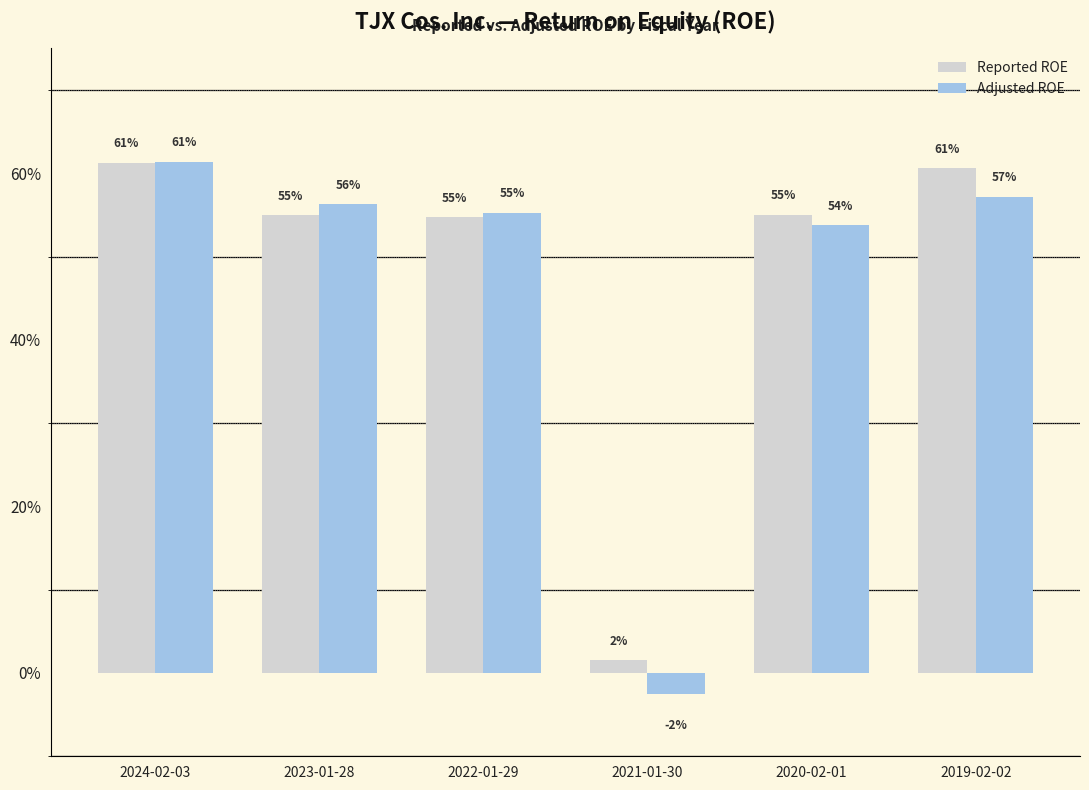

Which series has the widest spread of values?

Adjusted ROE